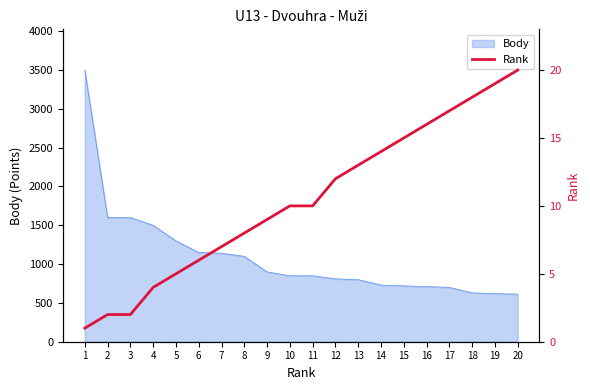

Count the number of values greater than 10.

9